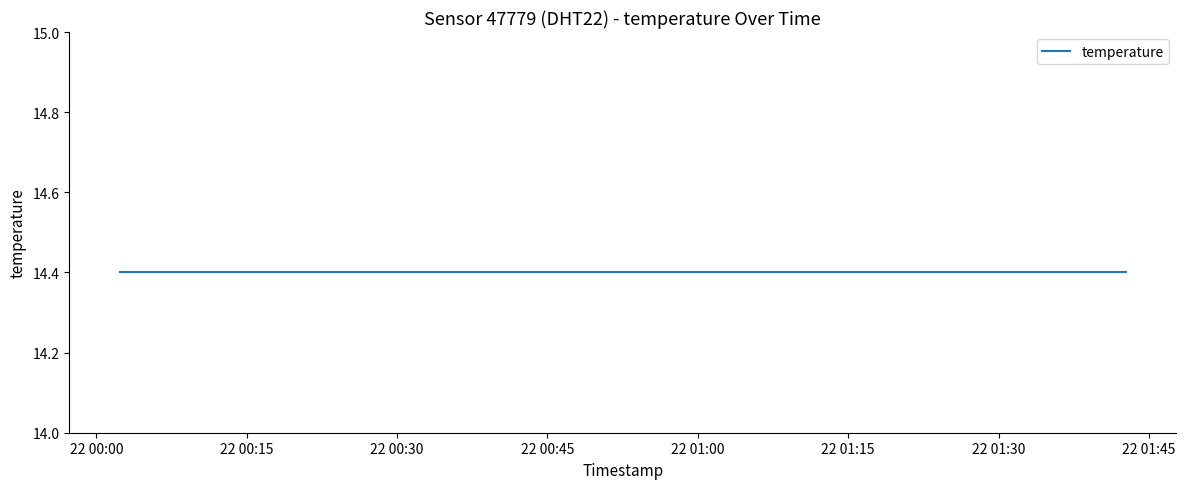

What is the sum of all temperature values?

288.0